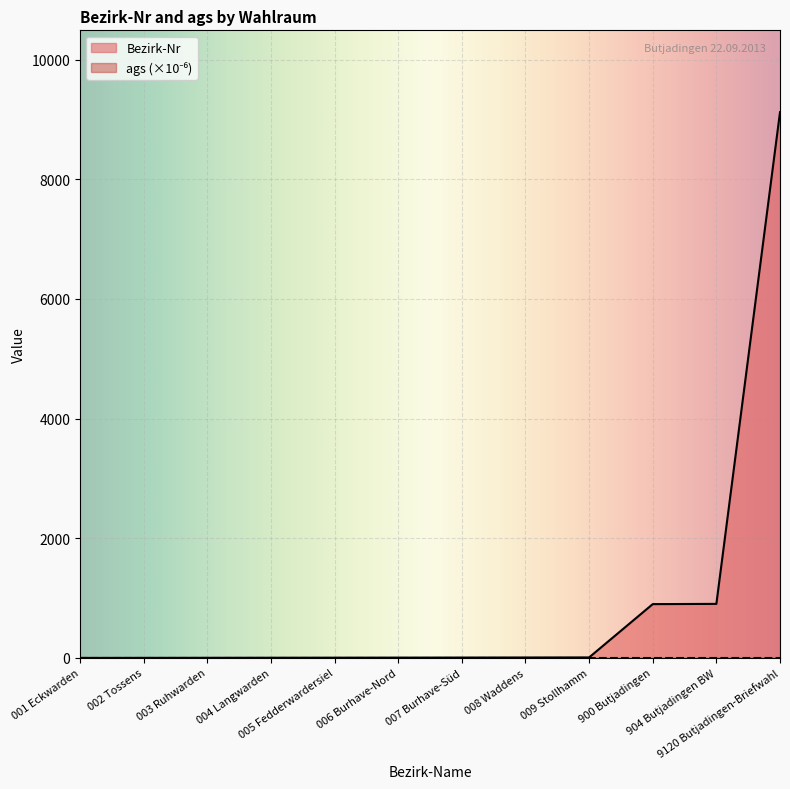

The chart shows a value of 7 at 007 Burhave-Süd. True or false?

True